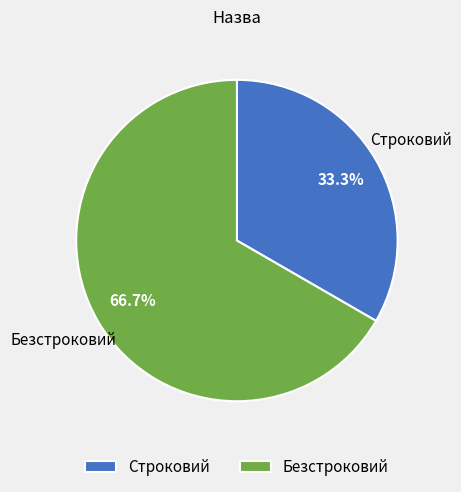

What percentage do Строковий and Безстроковий together represent?

100.0%